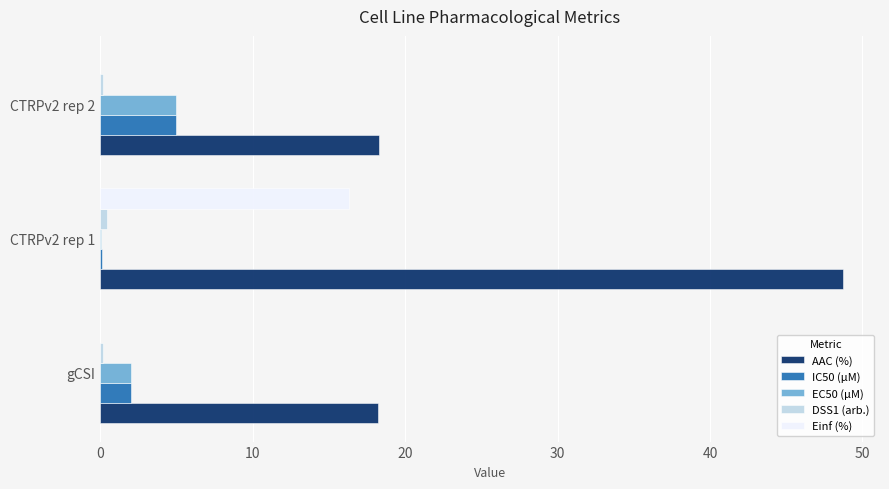

Which category has the highest value in the IC50 (µM) series?

CTRPv2 rep 2